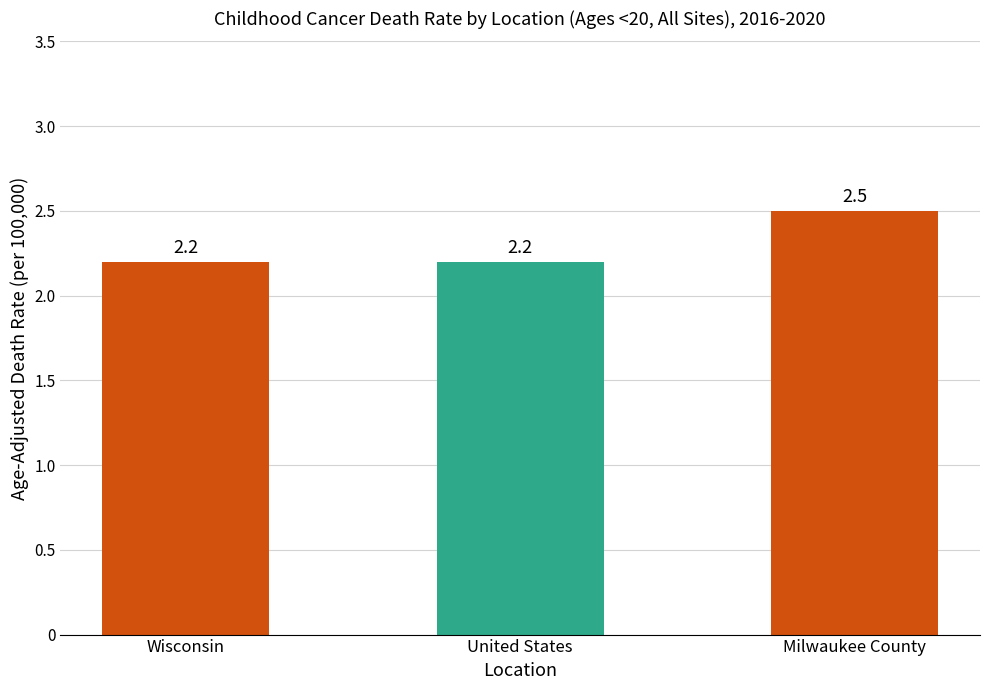

Approximately how many times larger is the value at Milwaukee County compared to United States?

1.1